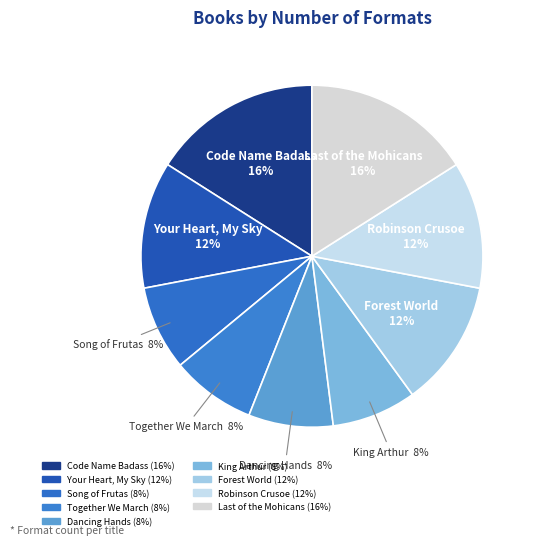

How many segments does this pie chart have?

9